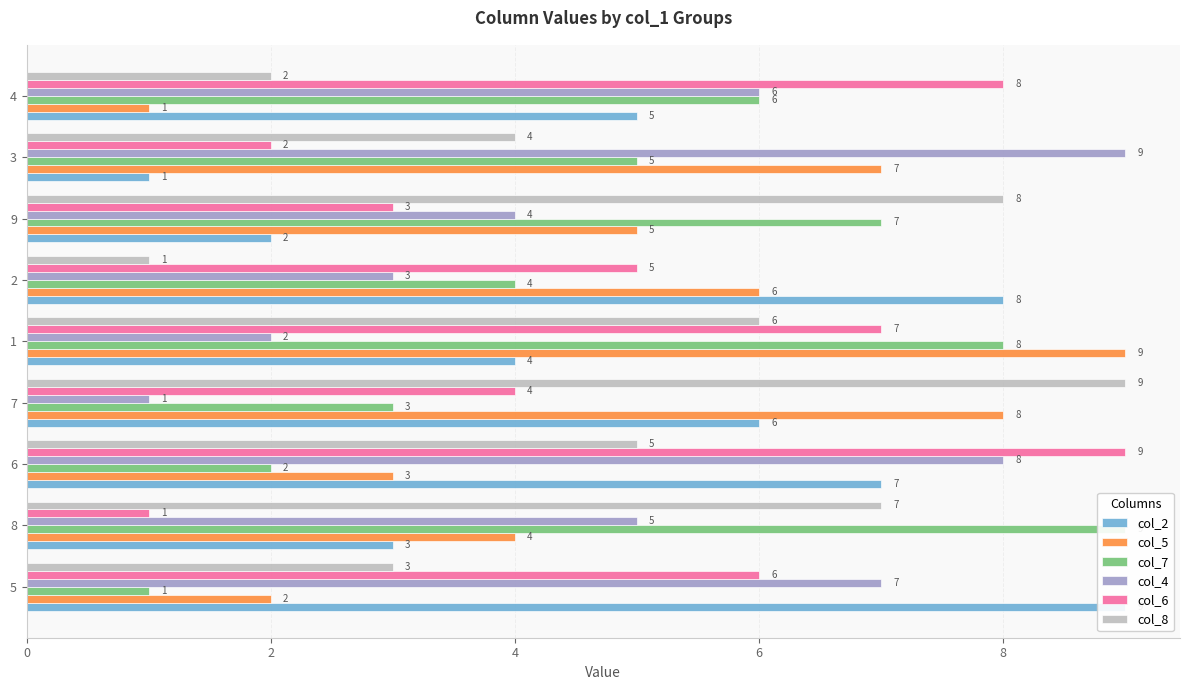

Rank the series by their maximum value, from lowest to highest.

col_2, col_5, col_7, col_4, col_6, col_8